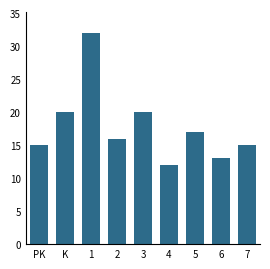

Reading left to right, what are all the values shown in this chart?

15	20	32	16	20	12	17	13	15